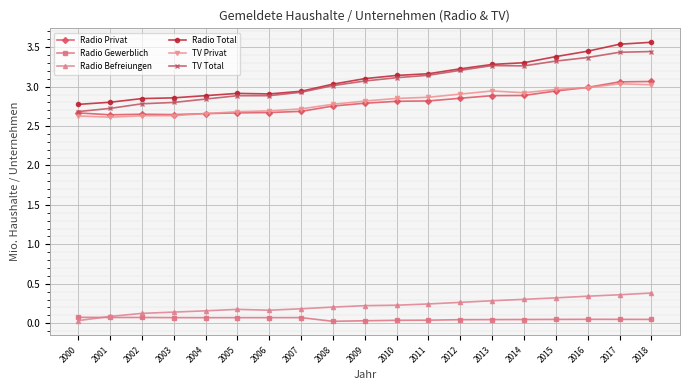

Is it true that TV Privat equals 4.3 at 2004?

False